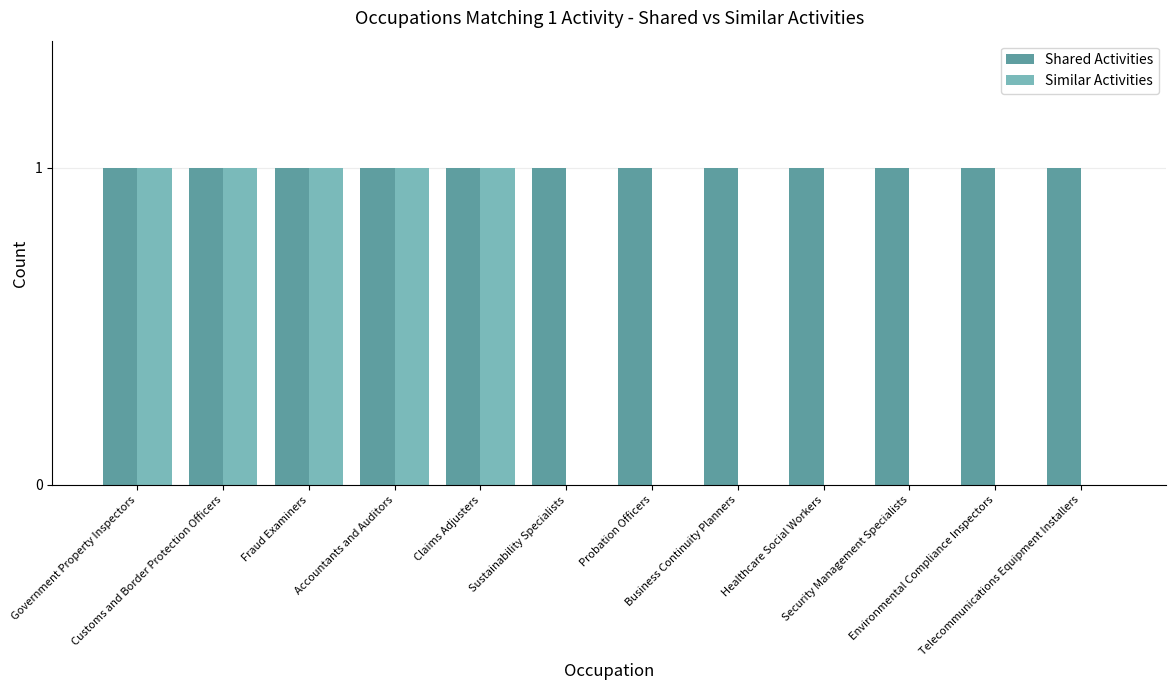

Count the number of data series in this chart.

2